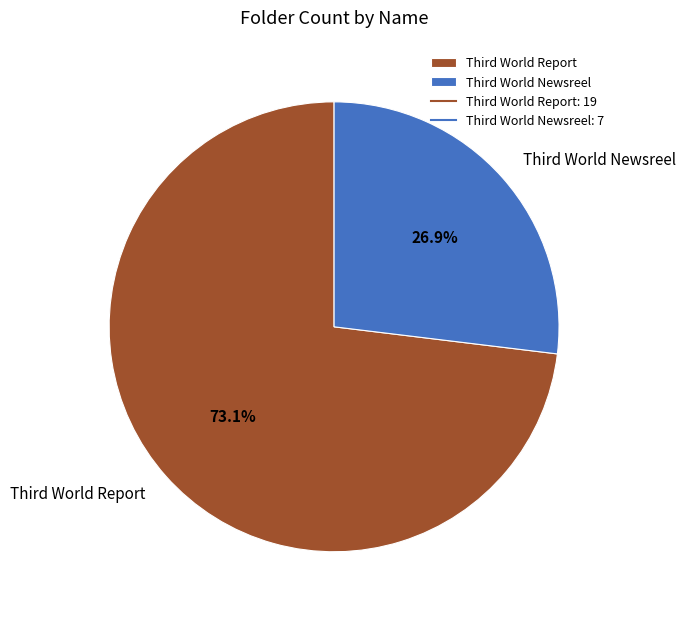

To the nearest percent, what is the average slice percentage?

50%